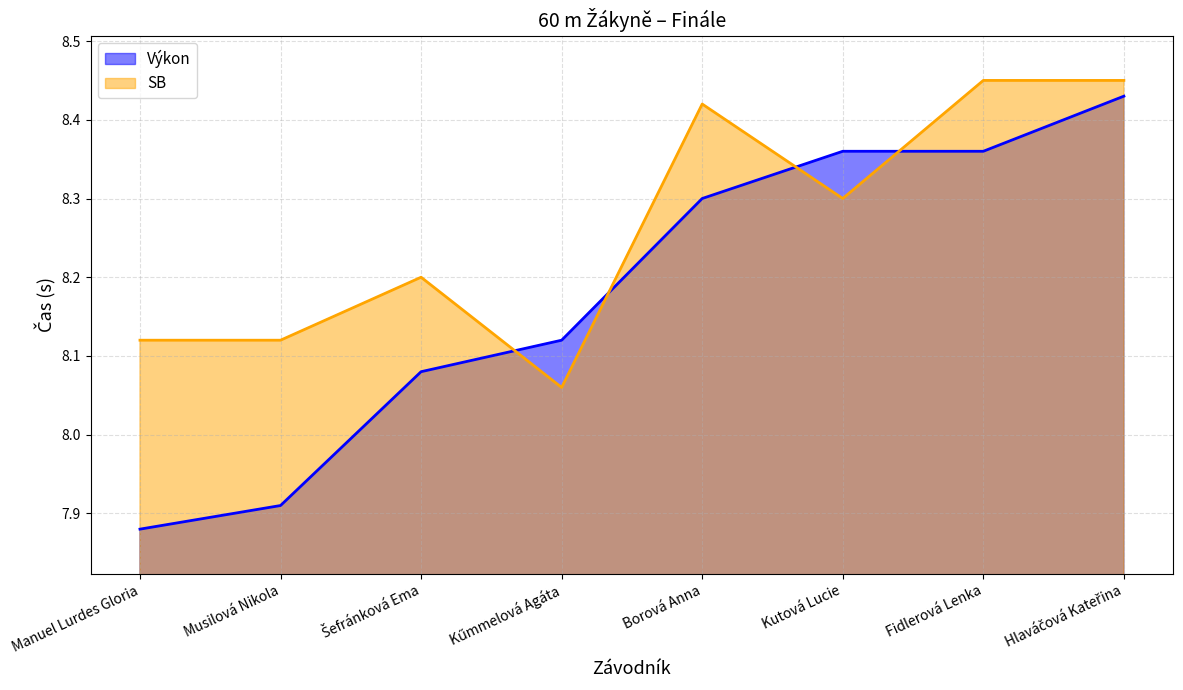

What is the spread (max minus min) of values at Šefránková Ema?

0.1